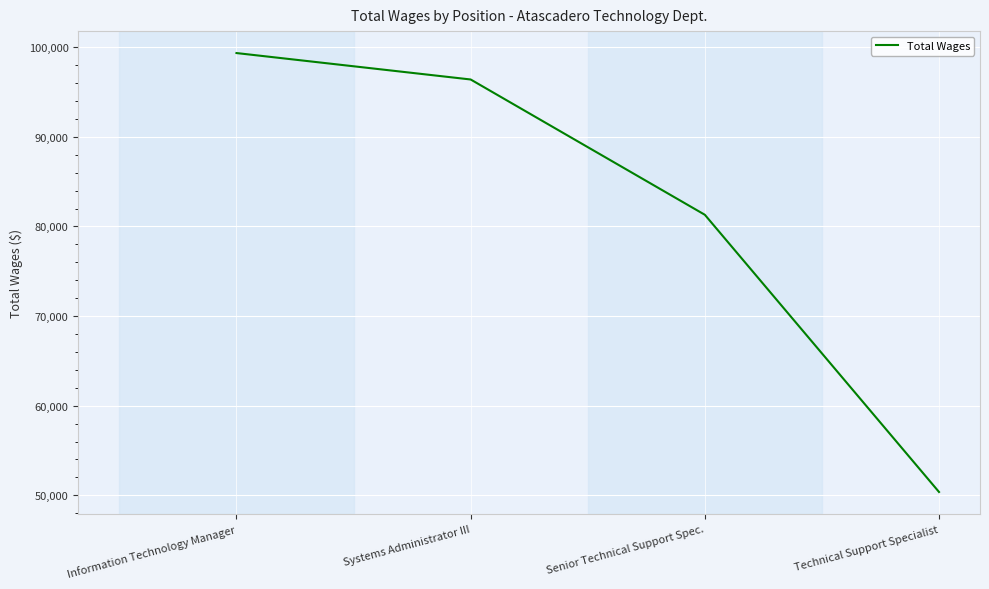

What is the difference between the values at Information Technology Manager and Senior Technical Support Spec.?

18045